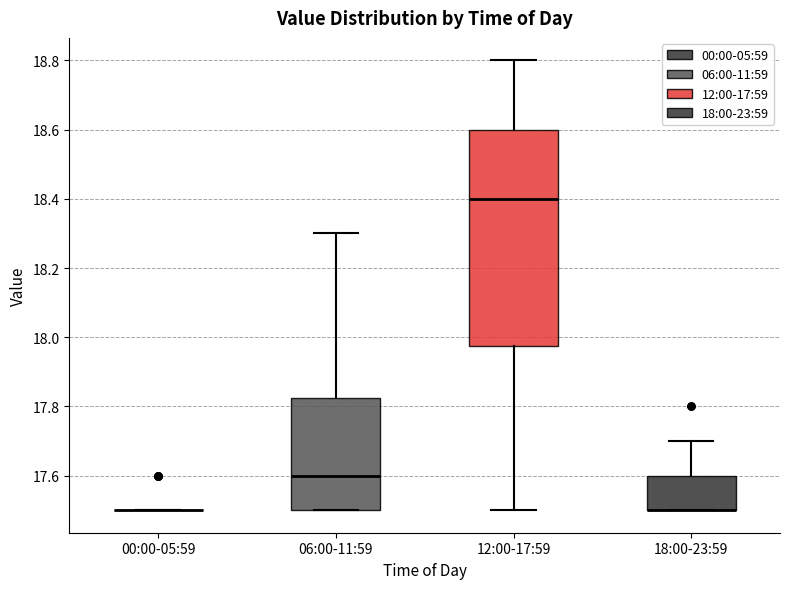

Reading left to right, transcribe this box plot: for each box, give where its median line is, the range the box spans, and where its two whiskers end, as read against the y-axis. The values are not printed on the chart, so give them approximately, as read against the axis.

00:00-05:59: box collapsed to a line at 17.50, whiskers 17.50 to 17.50
06:00-11:59: median 17.60, box 17.50 to 17.82, whiskers 17.50 to 18.30
12:00-17:59: median 18.40, box 17.98 to 18.60, whiskers 17.50 to 18.80
18:00-23:59: median 17.50 (drawn on the box's lower edge), box 17.50 to 17.60, whiskers 17.50 to 17.70